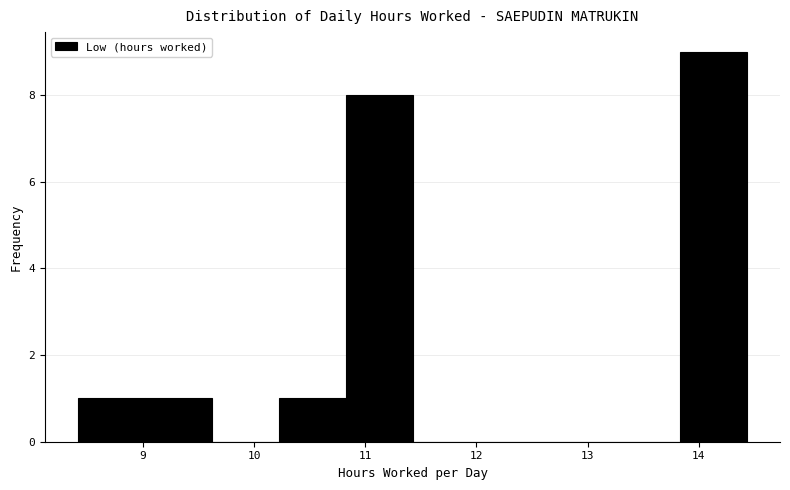

Reading left to right, list every bar in this chart as the range it spans on the x-axis followed by its height. Neither the bar edges nor the heights are printed on the chart, so give them approximately, as read against the axes.

8.4 to 9.0: 1
9.0 to 9.6: 1
9.6 to 10.2: 0
10.2 to 10.8: 1
10.8 to 11.4: 8
11.4 to 12.0: 0
12.0 to 12.6: 0
12.6 to 13.2: 0
13.2 to 13.8: 0
13.8 to 14.4: 9